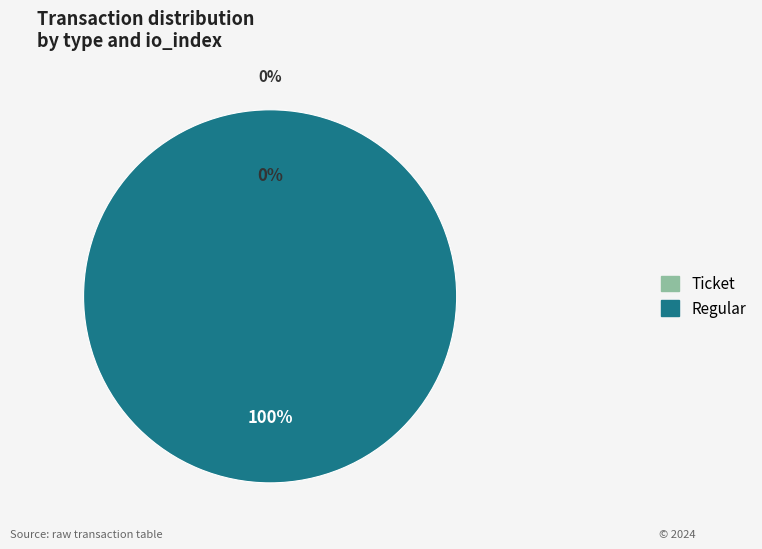

How many segments does this pie chart have?

2